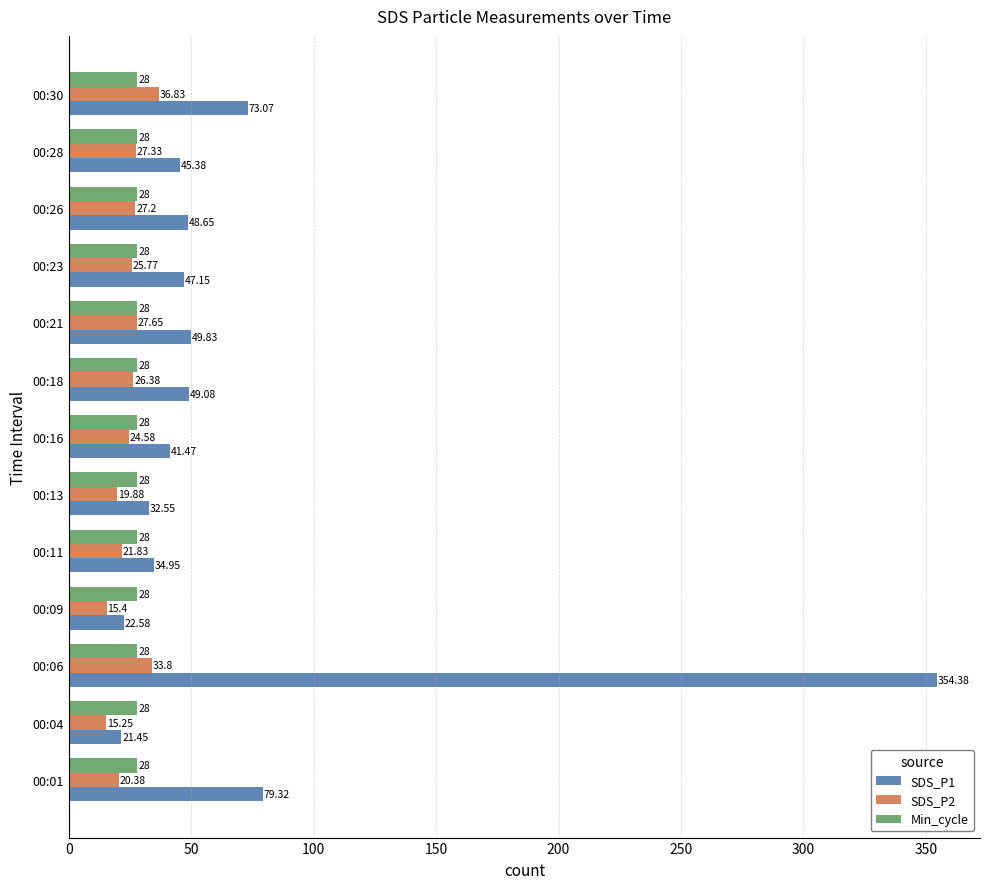

What is the difference between the SDS_P1 values at 00:21 and 00:01?

29.5